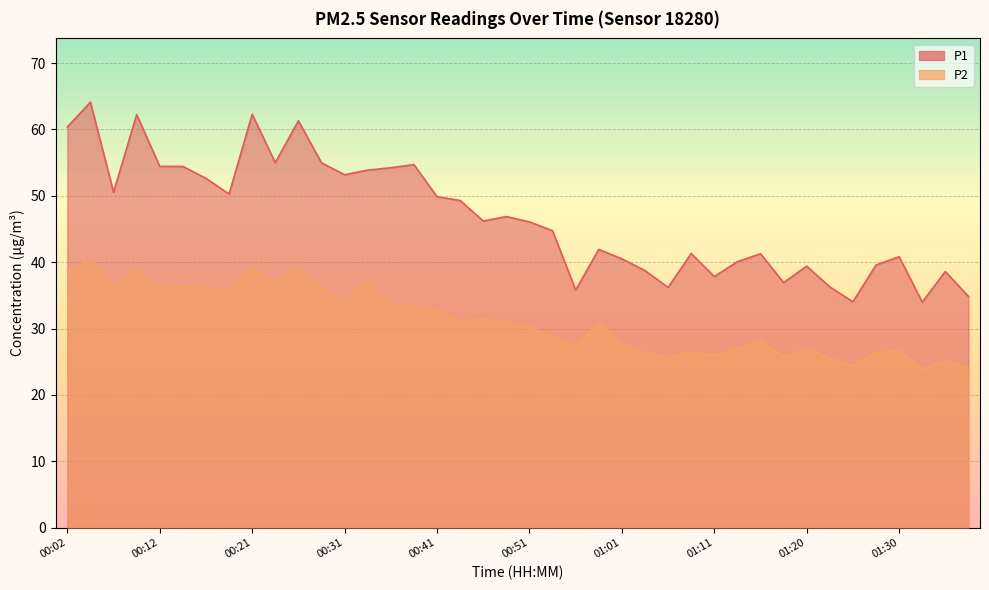

True or false: P1 and P2 intersect in this chart.

False